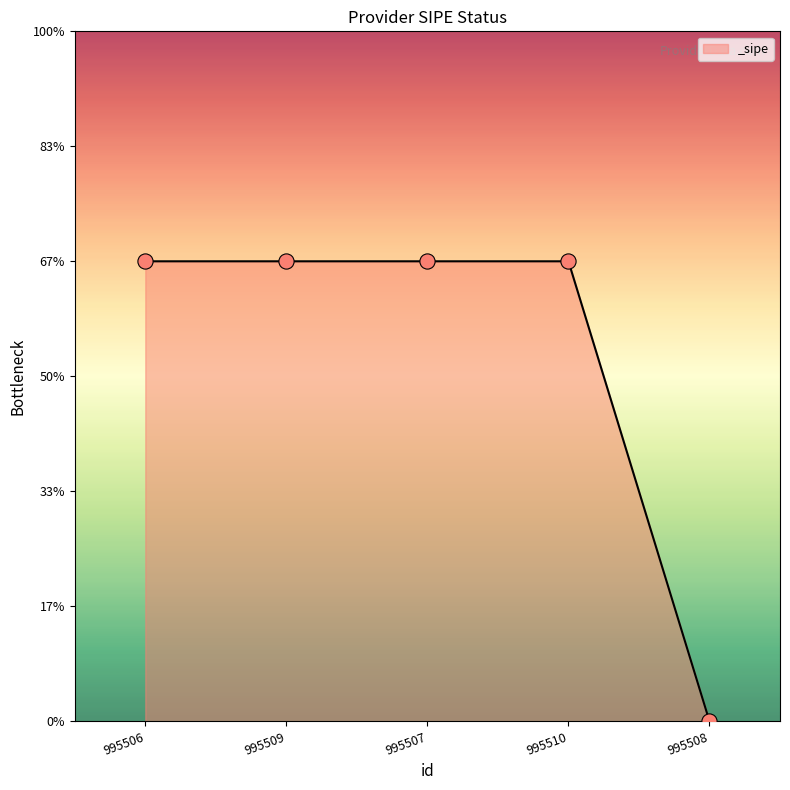

What is the change in value from 995506 to 995508?

-1